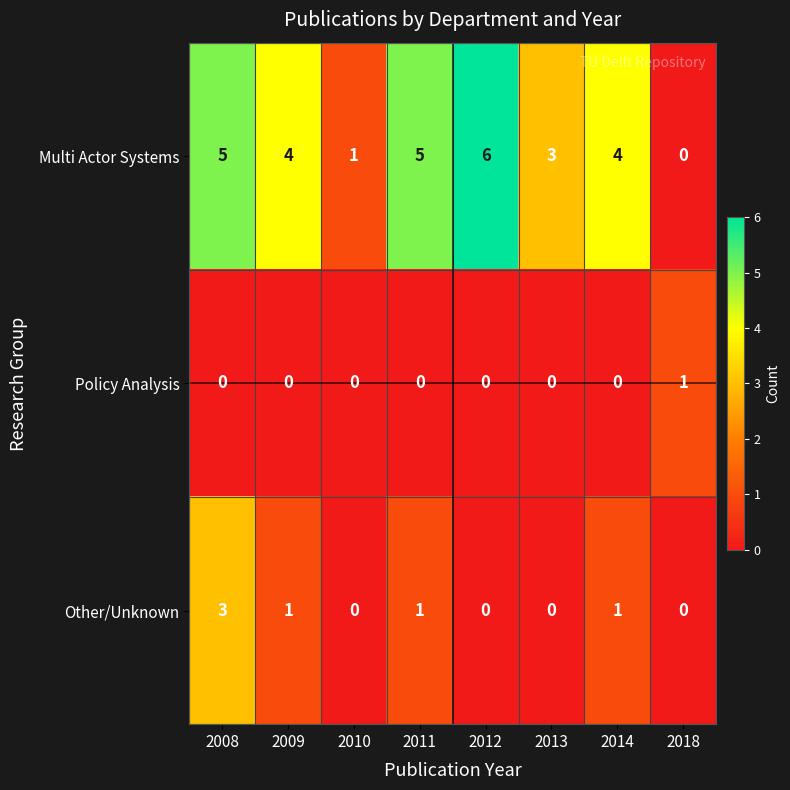

What is the maximum value shown in the chart?

6